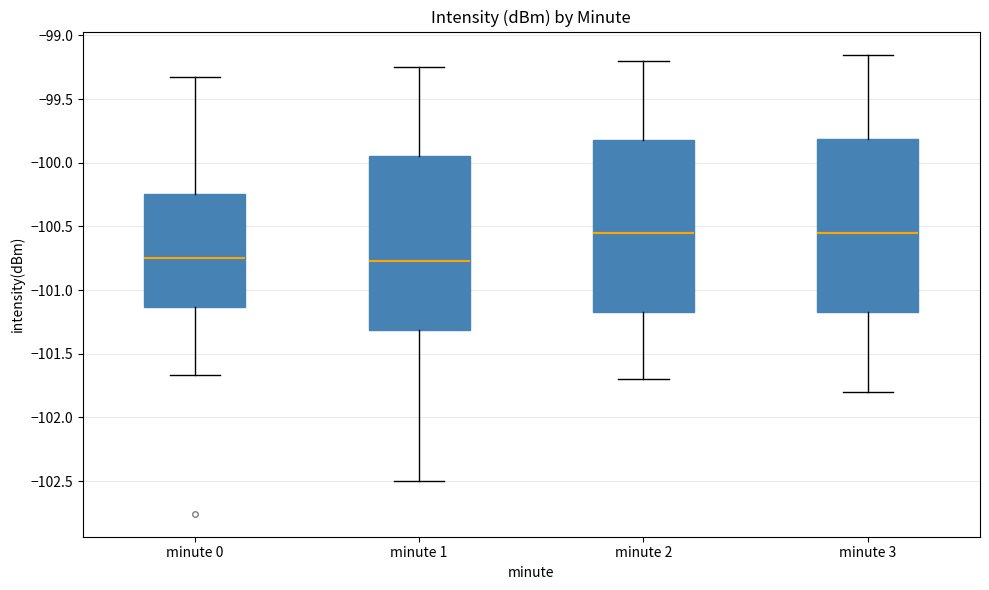

Reading left to right, read every box against the y-axis: the position of its median line, the range the box covers, and the ends of its whiskers. The values are not printed on the chart, so give them approximately, as read against the axis.

minute 0: median -100.75, box -101.15 to -100.25, whiskers -101.65 to -99.35
minute 1: median -100.75, box -101.30 to -99.95, whiskers -102.50 to -99.25
minute 2: median -100.55, box -101.15 to -99.80, whiskers -101.70 to -99.20
minute 3: median -100.55, box -101.15 to -99.80, whiskers -101.80 to -99.15